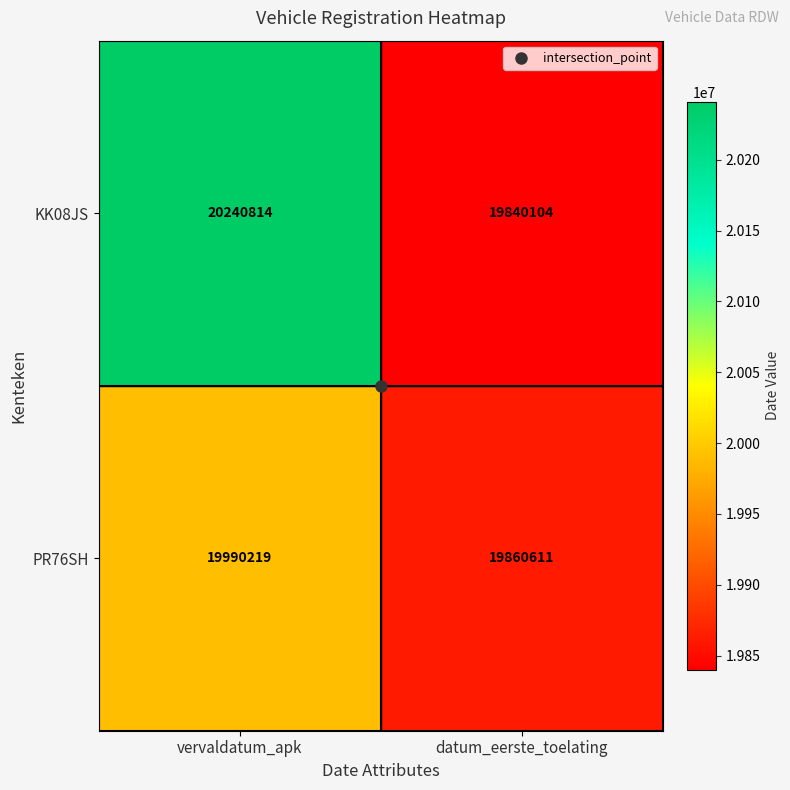

At how many categories does at least one series exceed 20164040?

1